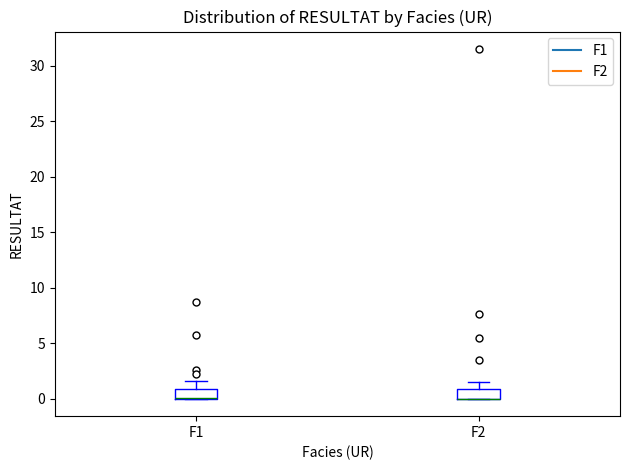

Reading left to right, transcribe this box plot: for each box, give where its median line is, the range the box spans, and where its two whiskers end, as read against the y-axis. The values are not printed on the chart, so give them approximately, as read against the axis.

F1: median 0.0 (drawn on the box's lower edge), box 0.0 to 1.0, whiskers 0.0 to 1.5
F2: median 0.0 (drawn on the box's lower edge), box 0.0 to 1.0, whiskers 0.0 to 1.5